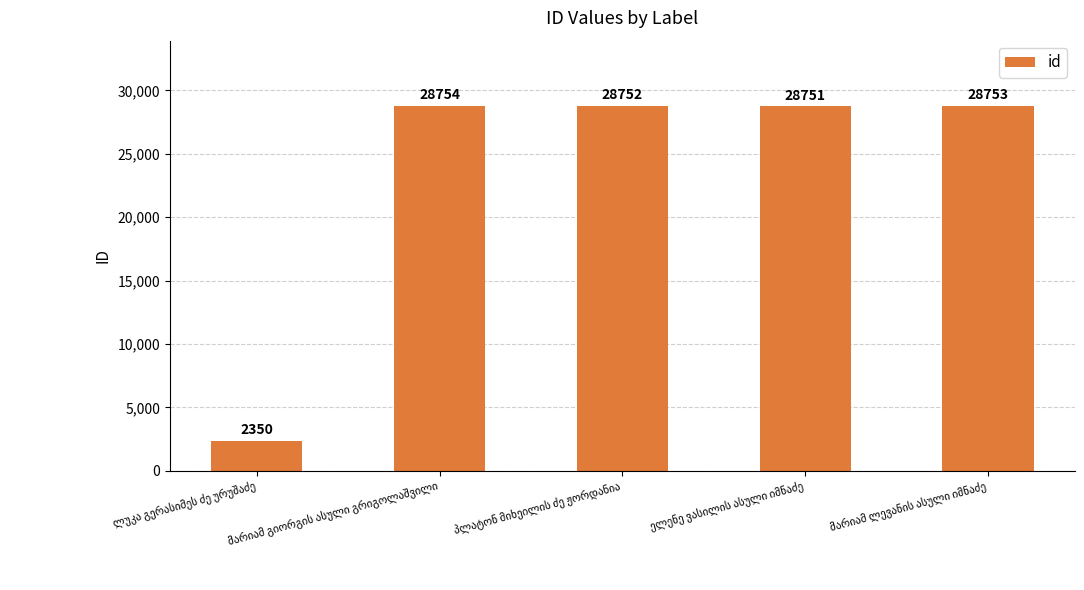

What is the value of the 2nd bar from the left?

28754